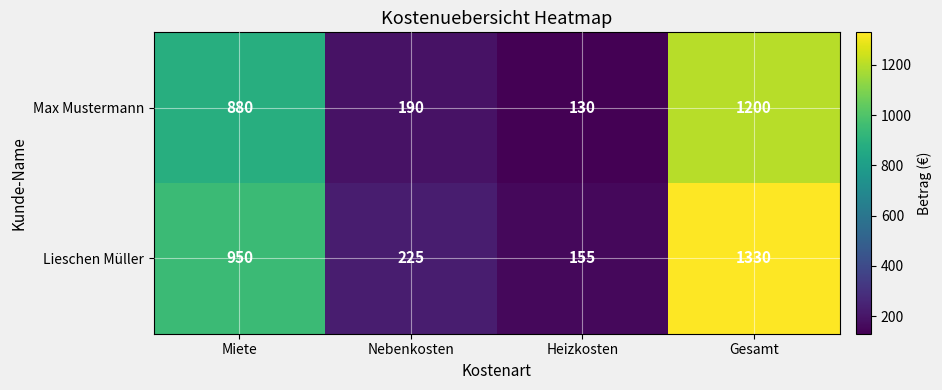

Reading left to right, extract all data points from this chart.

Max Mustermann: Miete=880	Nebenkosten=190	Heizkosten=130	Gesamt=1200
Lieschen Müller: Miete=950	Nebenkosten=225	Heizkosten=155	Gesamt=1330